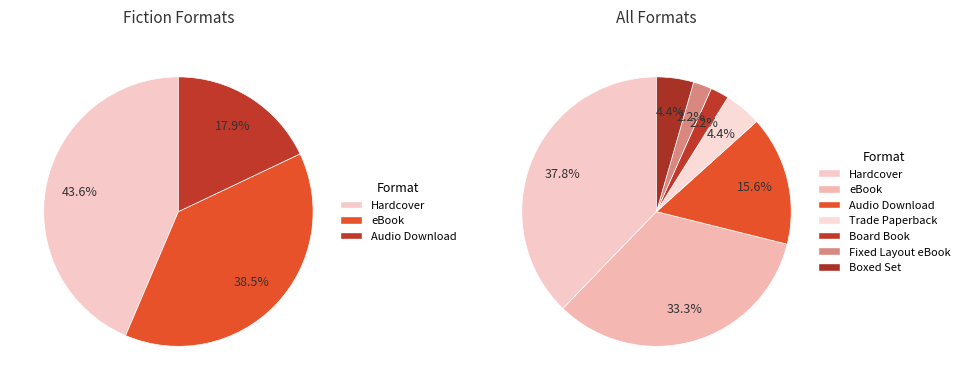

To the nearest percent, what portion does Fixed Layout eBook represent?

2%